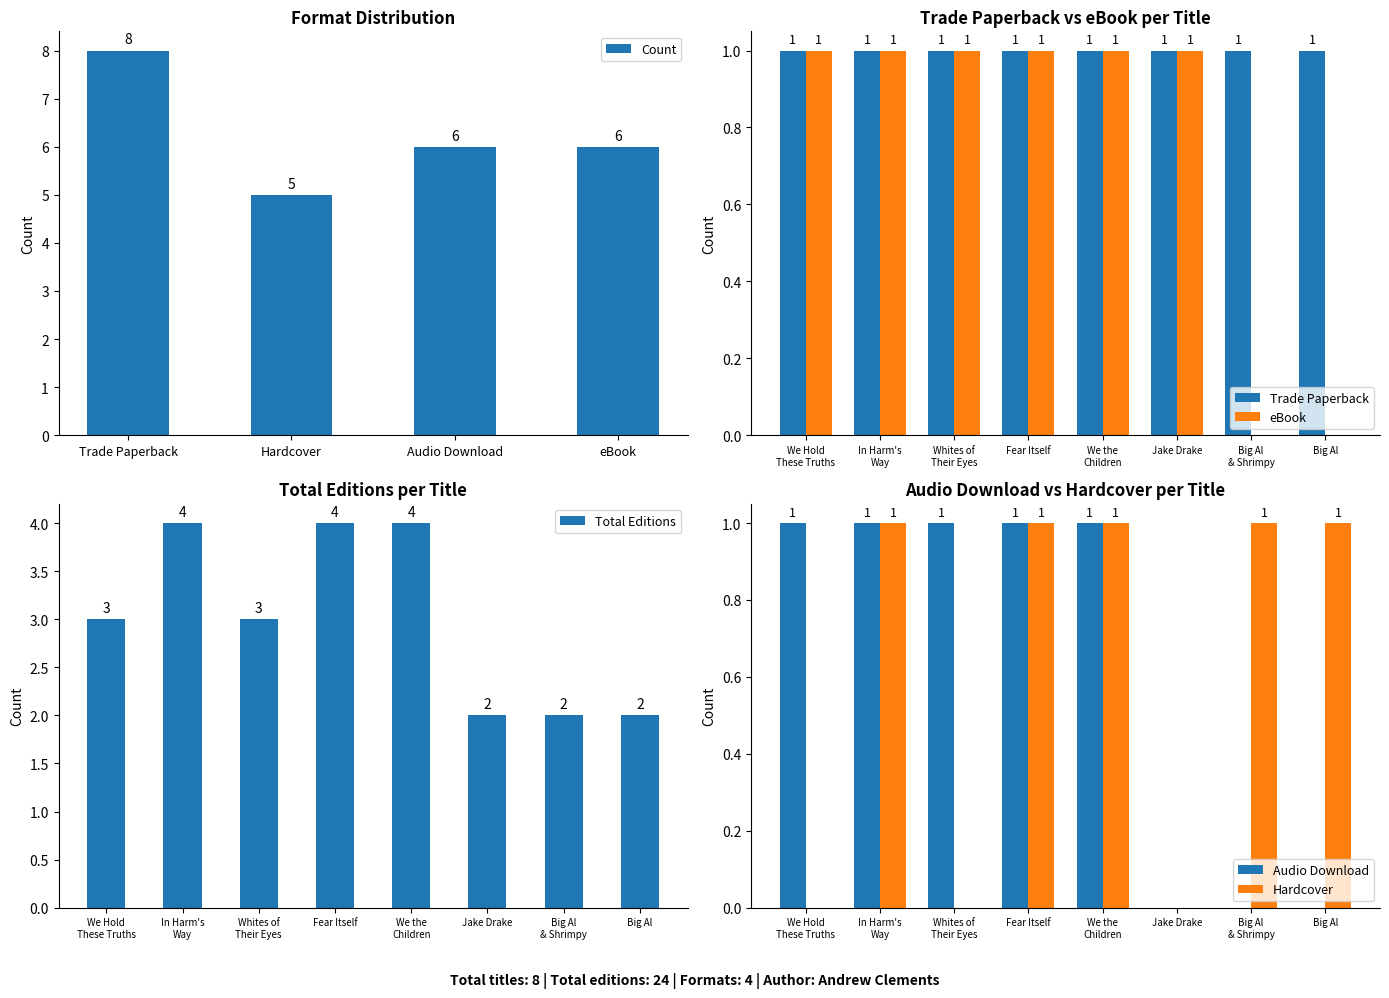

What is the average value of the Total Editions series?

3